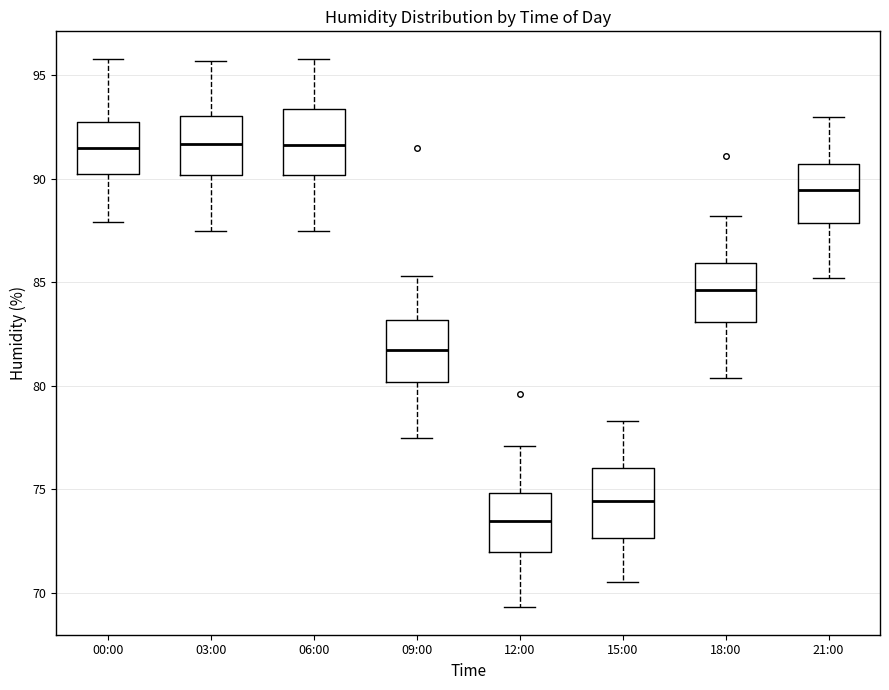

Reading left to right, read every box against the y-axis: the position of its median line, the range the box covers, and the ends of its whiskers. The values are not printed on the chart, so give them approximately, as read against the axis.

00:00: median 91.5, box 90.5 to 92.5, whiskers 88.0 to 96.0
03:00: median 91.5, box 90.0 to 93.0, whiskers 87.5 to 95.5
06:00: median 91.5, box 90.0 to 93.5, whiskers 87.5 to 96.0
09:00: median 82.0, box 80.0 to 83.0, whiskers 77.5 to 85.5
12:00: median 73.5, box 72.0 to 75.0, whiskers 69.5 to 77.0
15:00: median 74.5, box 72.5 to 76.0, whiskers 70.5 to 78.5
18:00: median 84.5, box 83.0 to 86.0, whiskers 80.5 to 88.0
21:00: median 89.5, box 88.0 to 90.5, whiskers 85.0 to 93.0